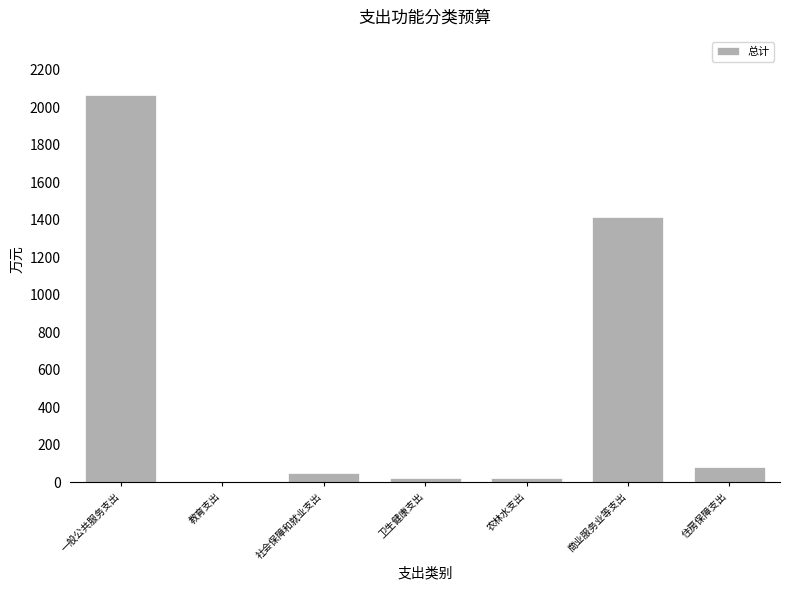

What is the greatest value displayed?

2066.3